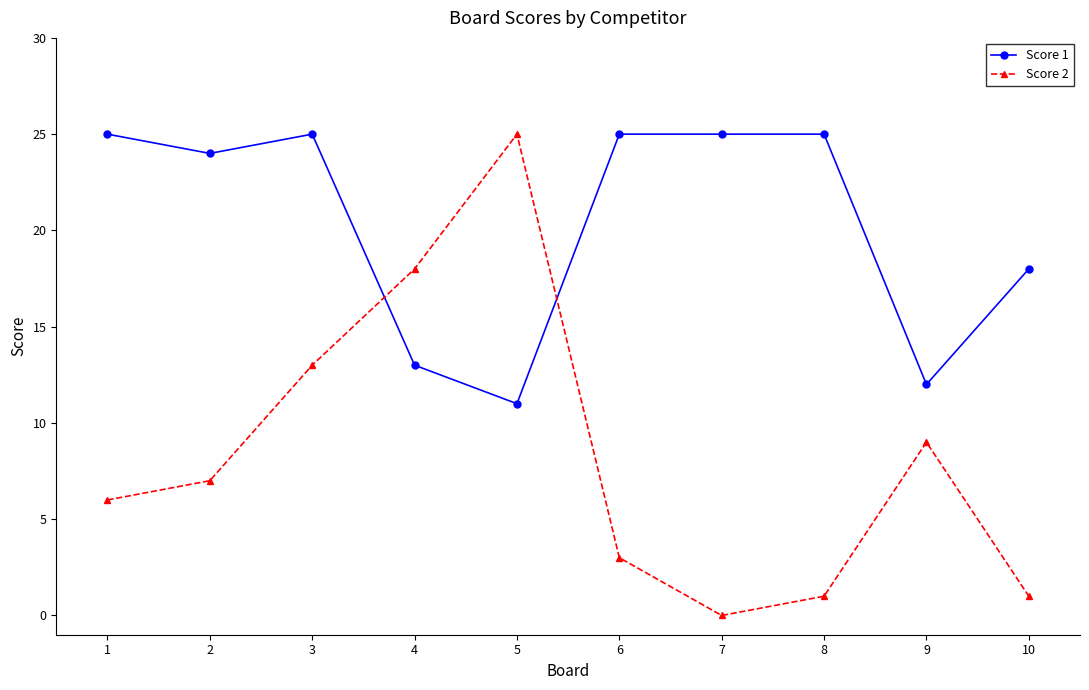

At 5, list the series in order from largest to smallest.

Score 2, Score 1